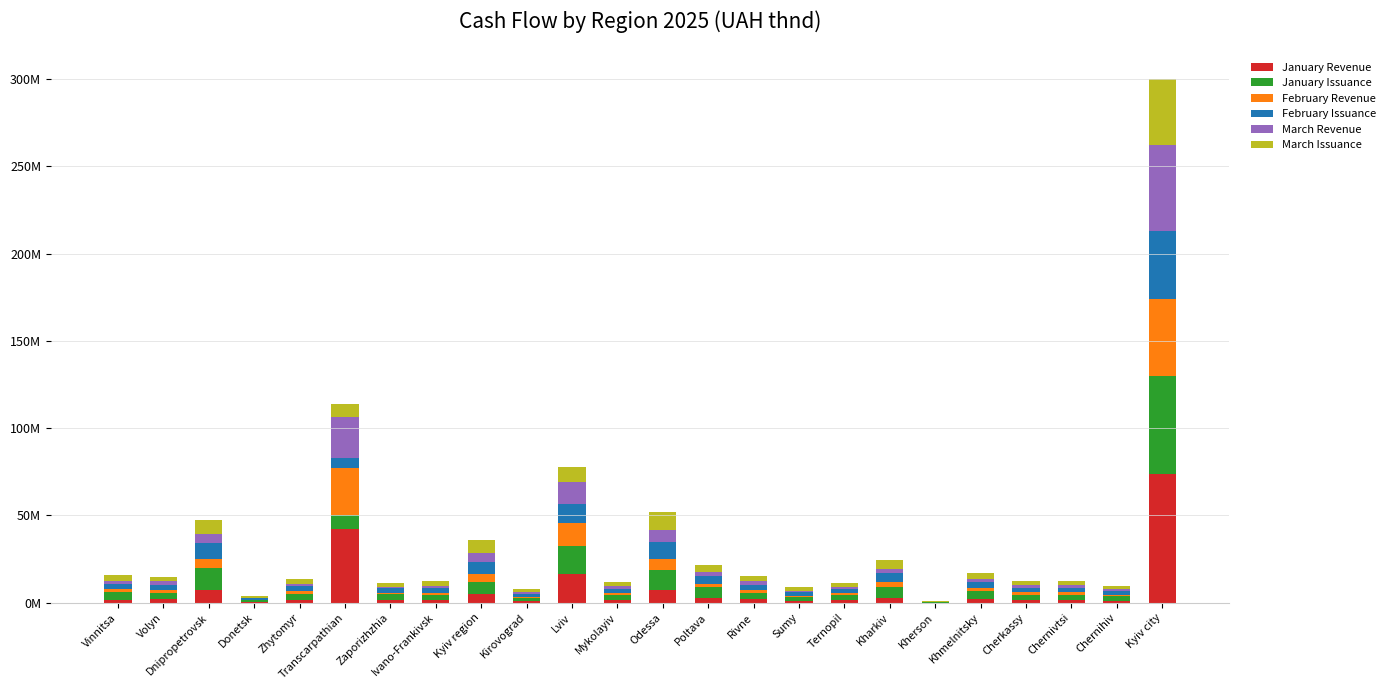

Are the bars horizontal?

No